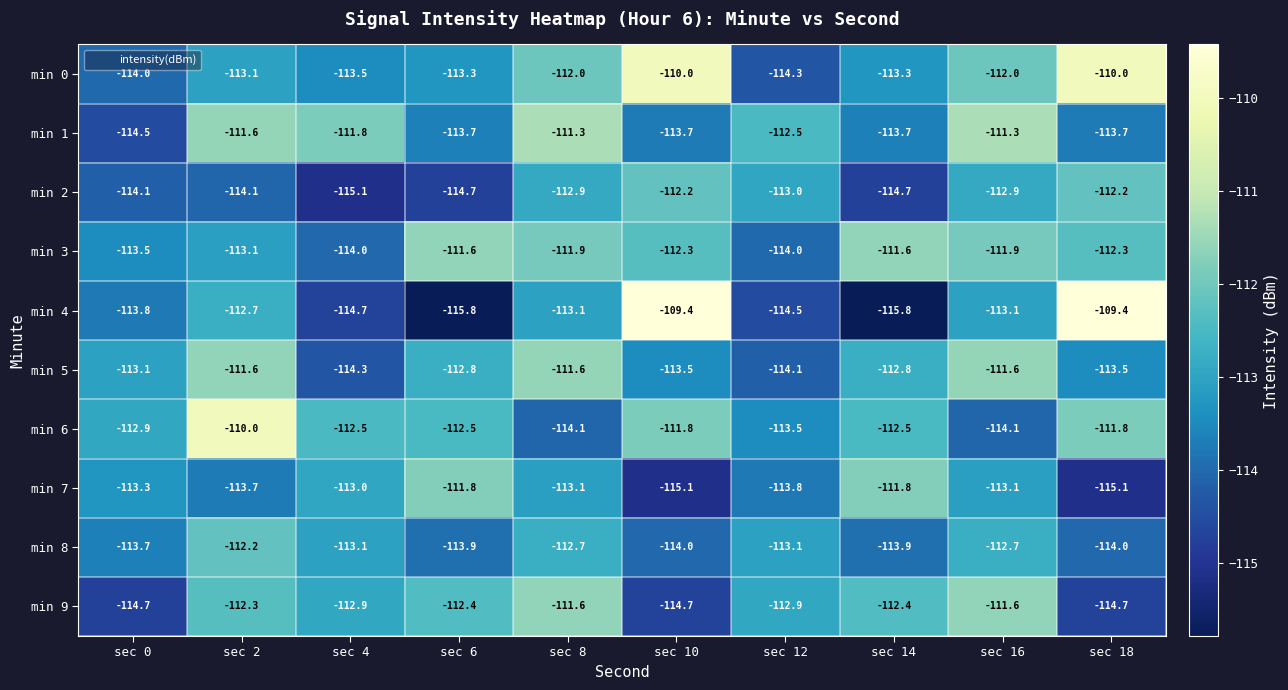

Which series has the largest total across all categories?

min 0